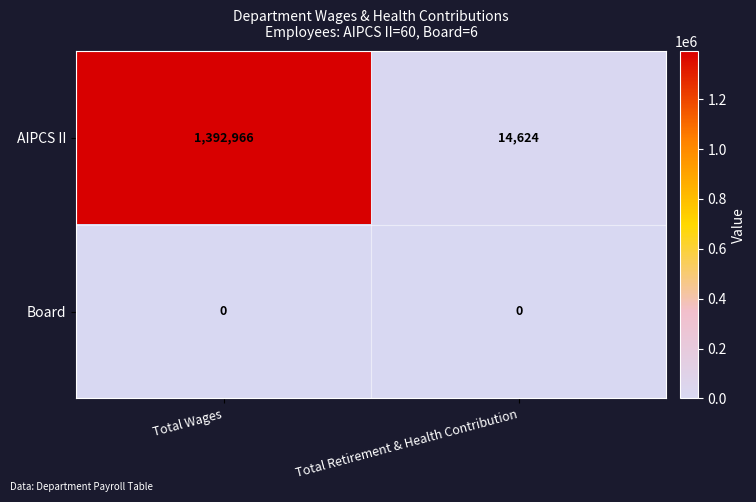

Is it true that AIPCS II equals 1392966 at Total Wages?

True